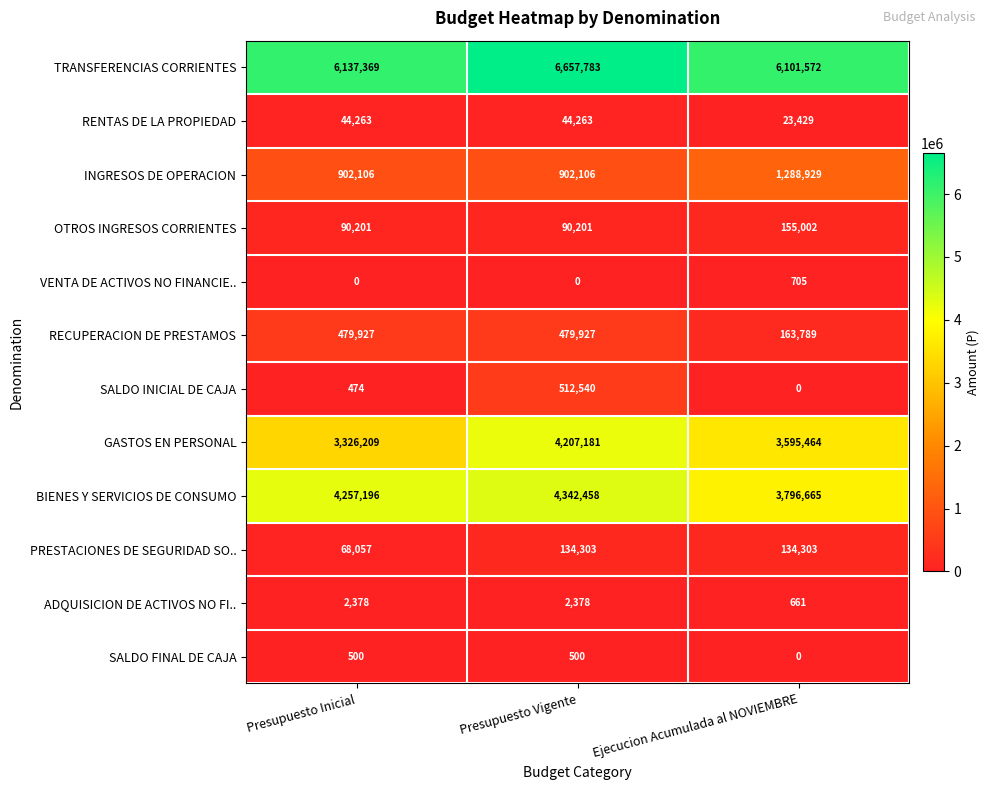

What is the approximate value of ADQUISICION DE ACTIVOS NO FI.. at Presupuesto Vigente, to the nearest 100?

2400